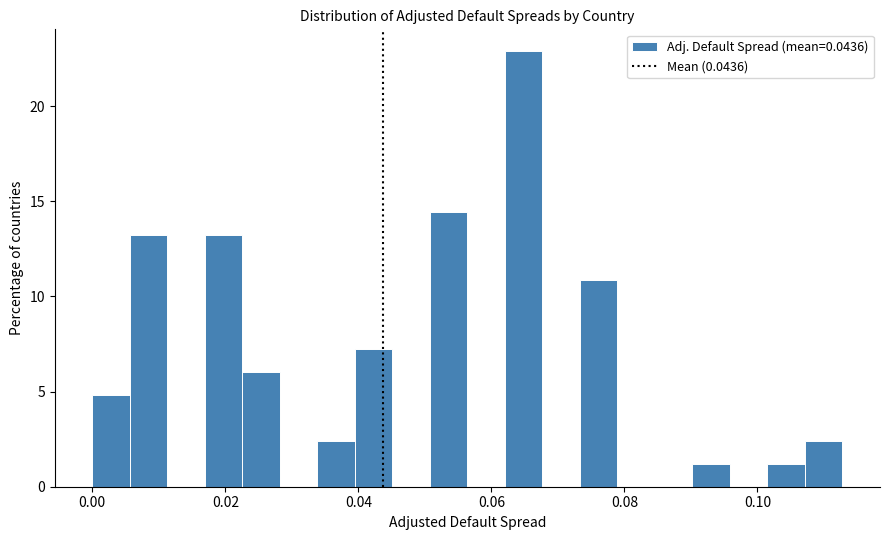

Around what value on the x-axis is the tallest bar? Give the approximate position of its centre, as read against the axis.

0.064